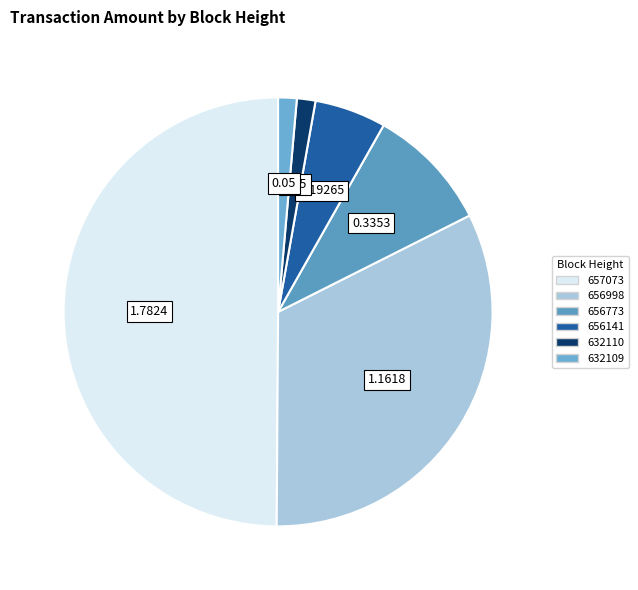

How many segments does this pie chart have?

6